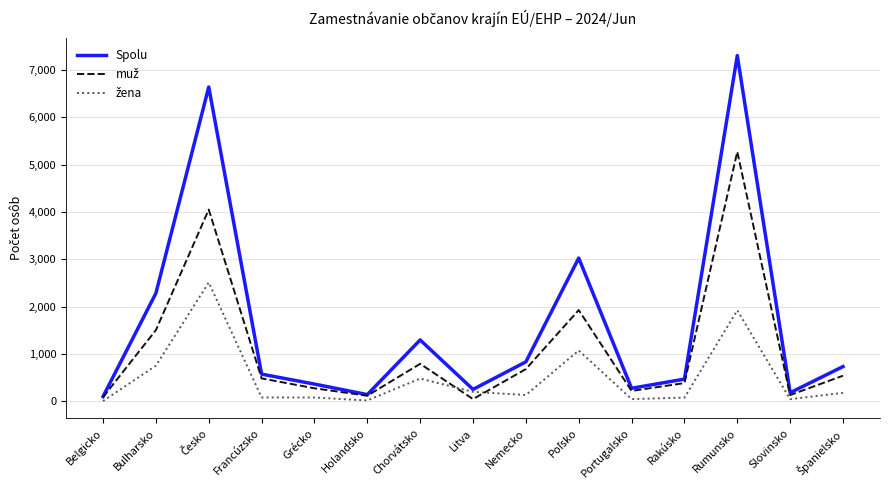

Is it true that Spolu equals 836 at Nemecko?

True